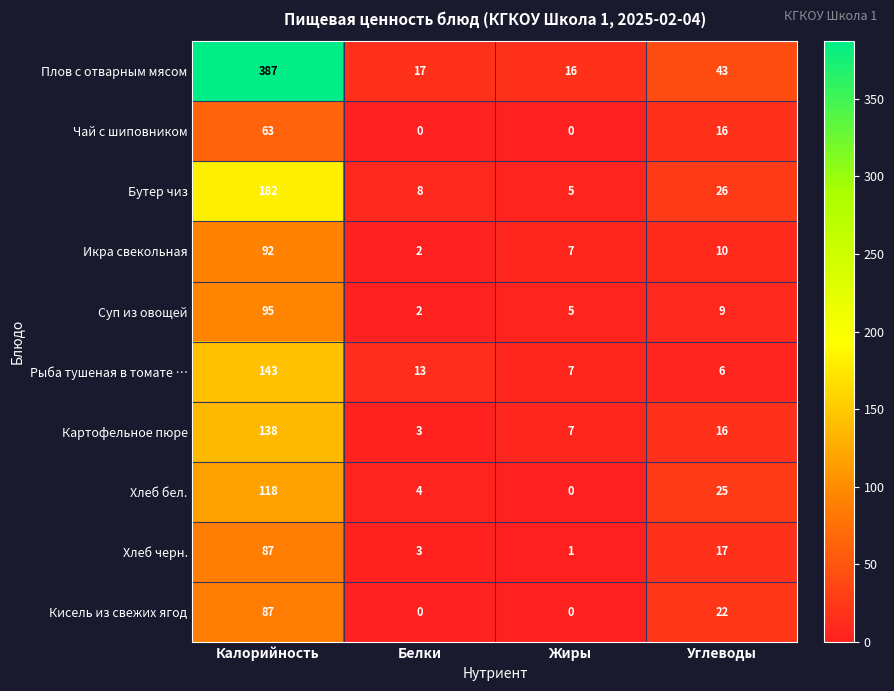

Which series has the widest spread of values?

Плов с отварным мясом